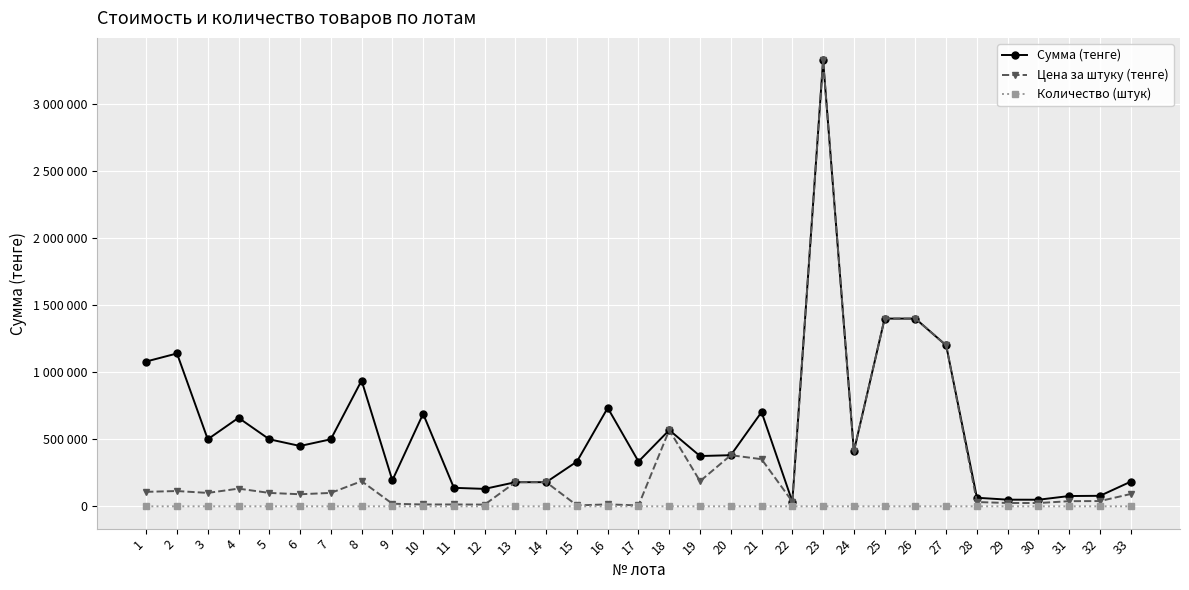

Rank the series at 18 from lowest to highest value.

Количество (штук), Сумма (тенге), Цена за штуку (тенге)